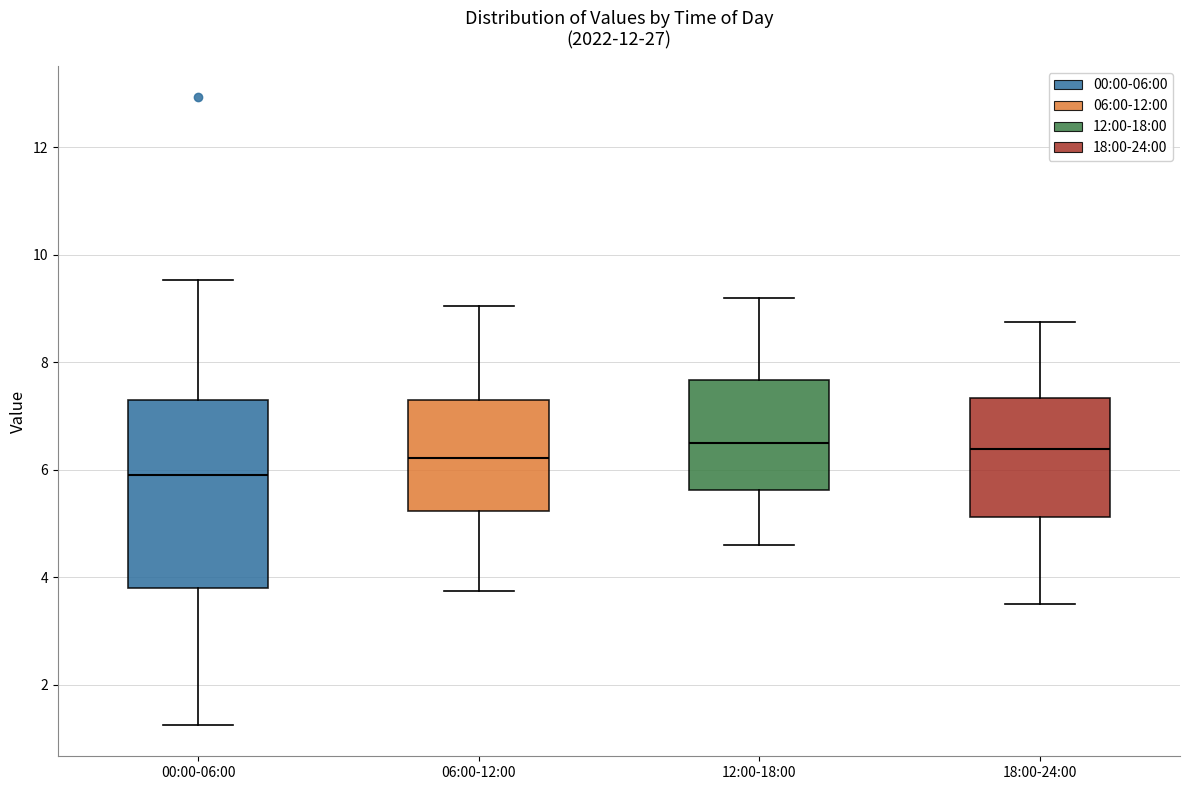

Where does the median line of the box for 18:00-24:00 sit on the y-axis? The values are not printed on the chart, so give them approximately, as read against the axis.

6.4